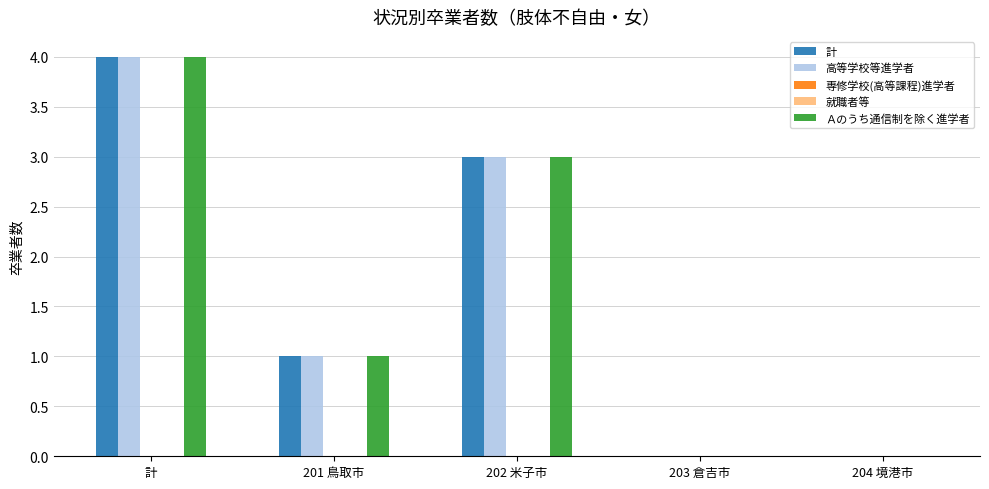

What are all the series names shown in the legend?

計, 高等学校等進学者, 専修学校(高等課程)進学者, 就職者等, Ａのうち通信制を除く進学者